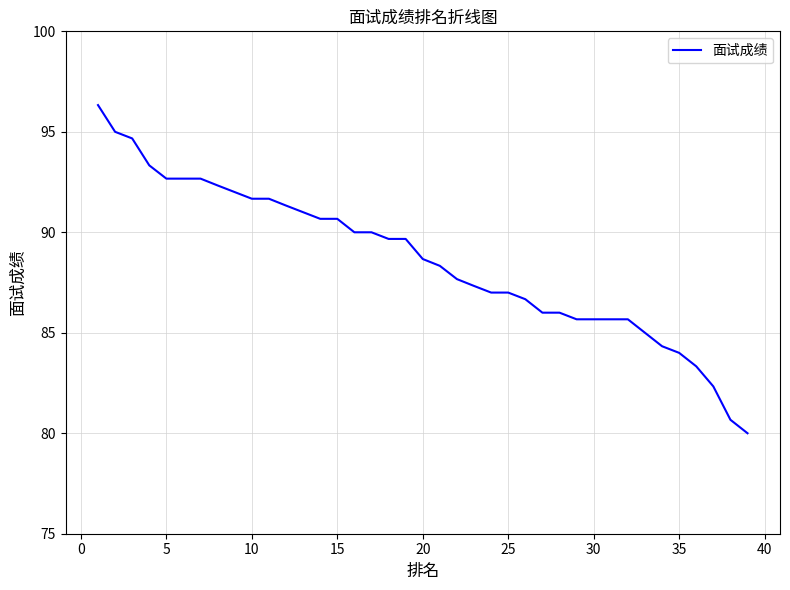

What is the greatest value displayed?

96.3